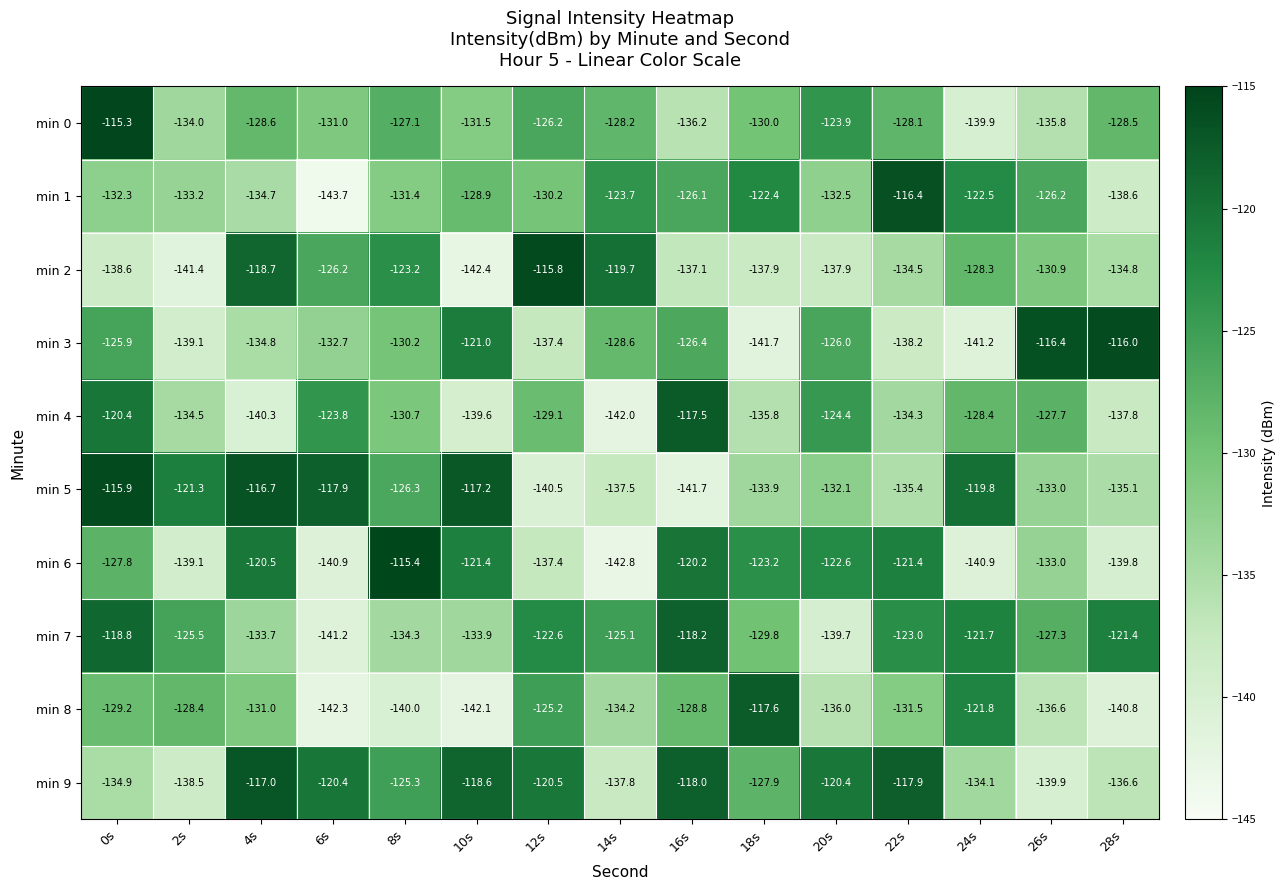

What is the difference between the second highest and second lowest values in the min 8 series?

20.3